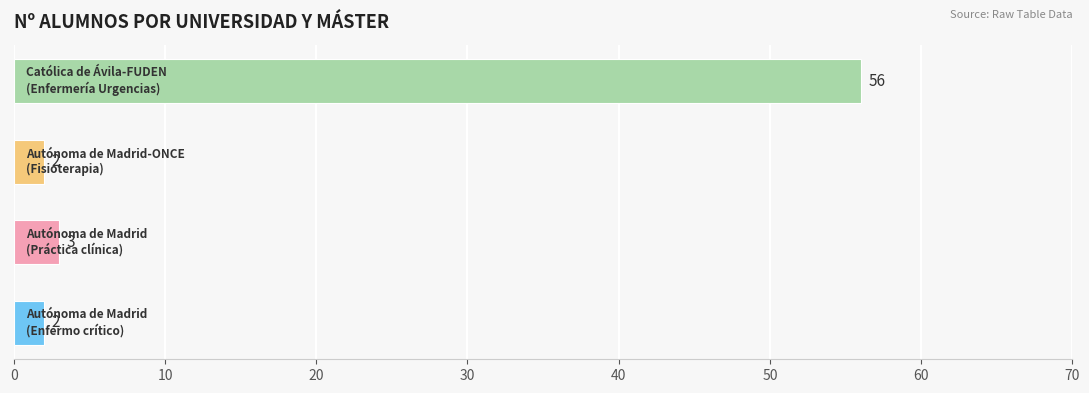

What is the average value?

16